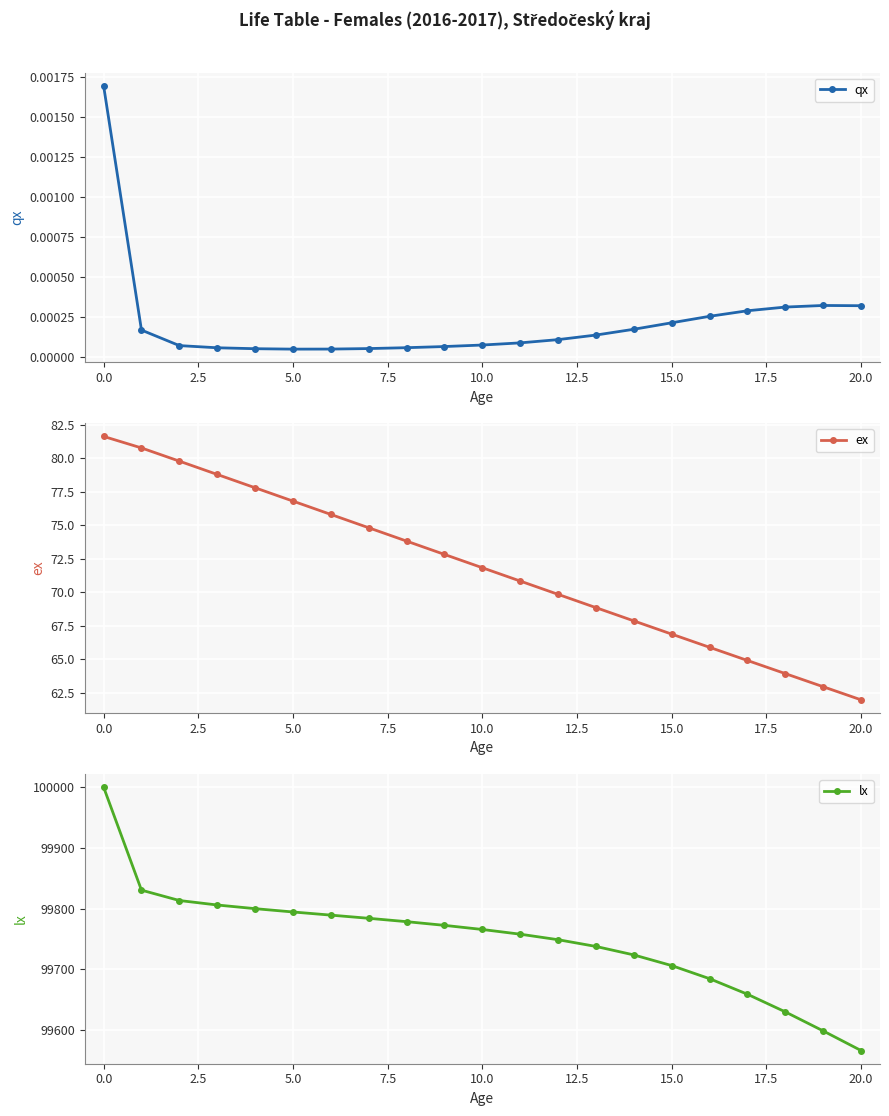

What is the difference between the maximum and second lowest values in the ex series?

18.7